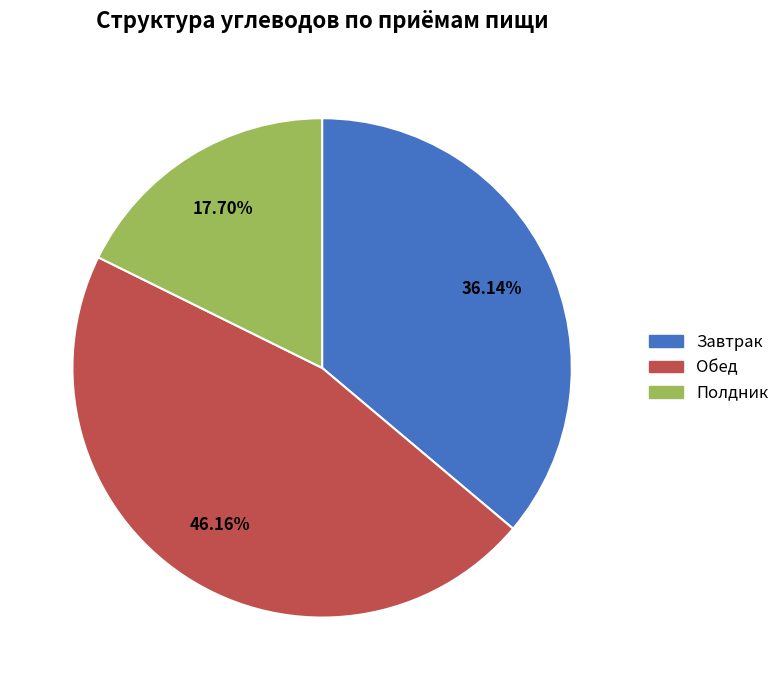

To the nearest percent, what percentage of the pie is Полдник?

18%